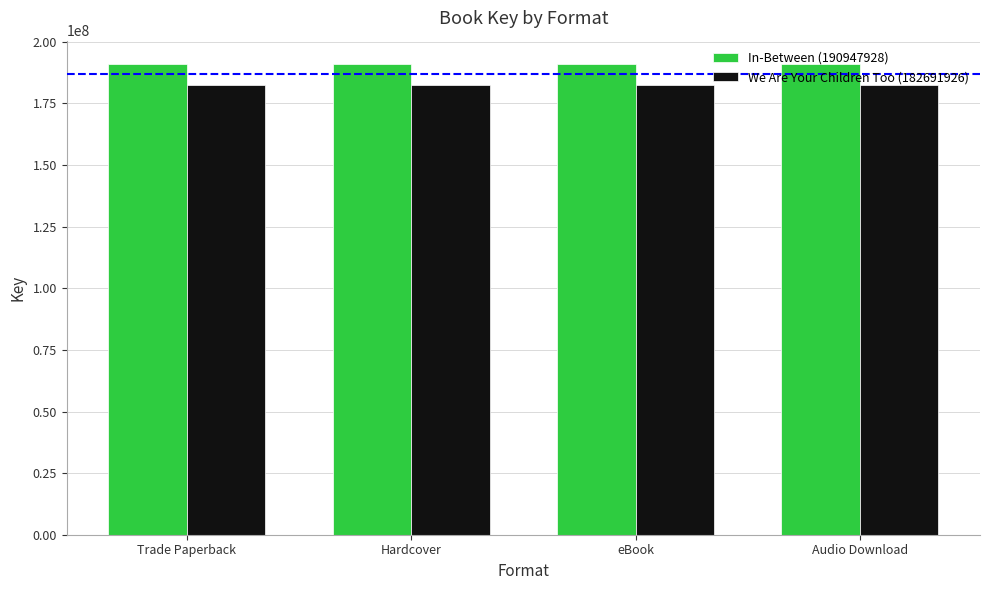

What is the average value of the We Are Your Children Too (182691926) series?

182691926